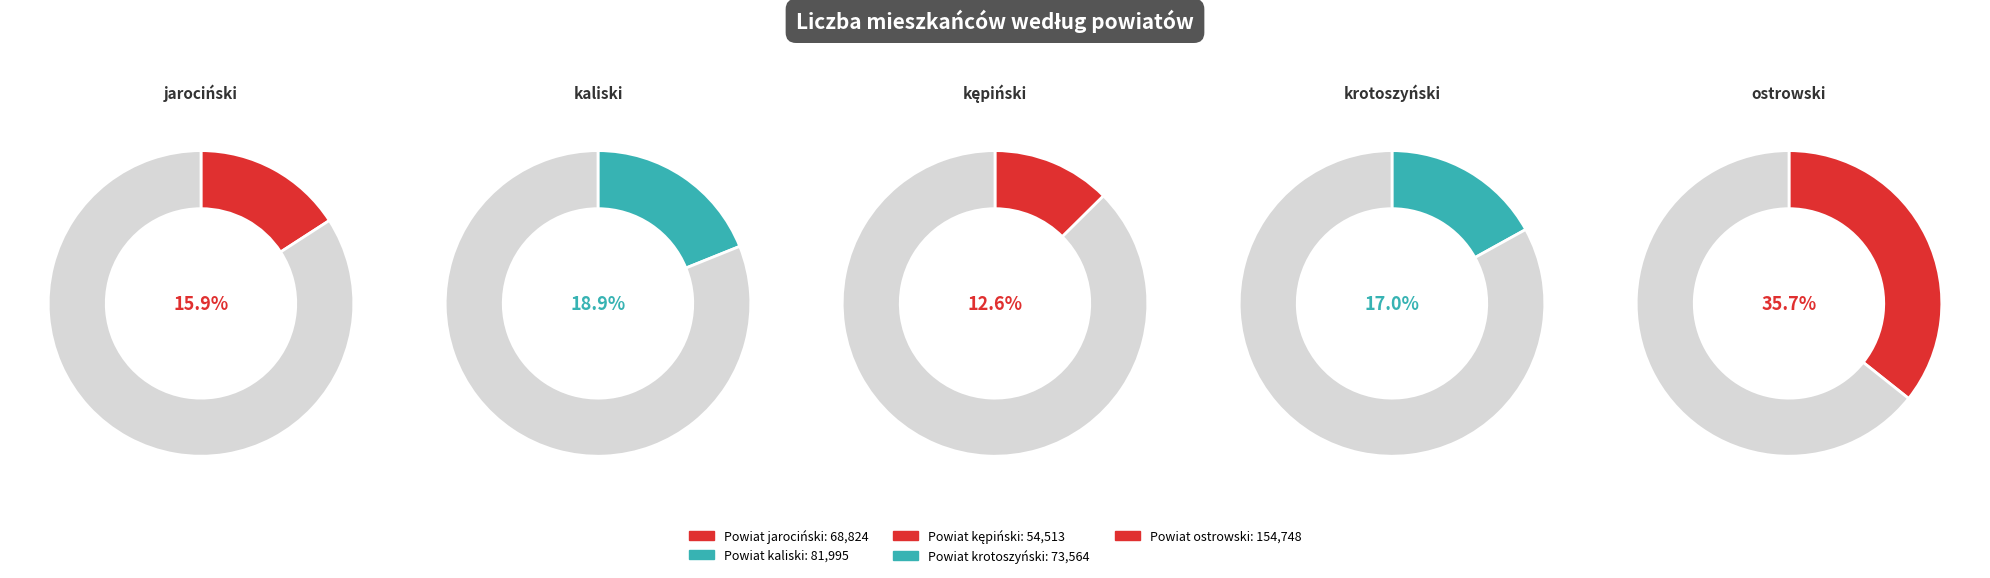

To the nearest percent, what is the combined percentage of Powiat jarociński and Powiat kaliski?

35%